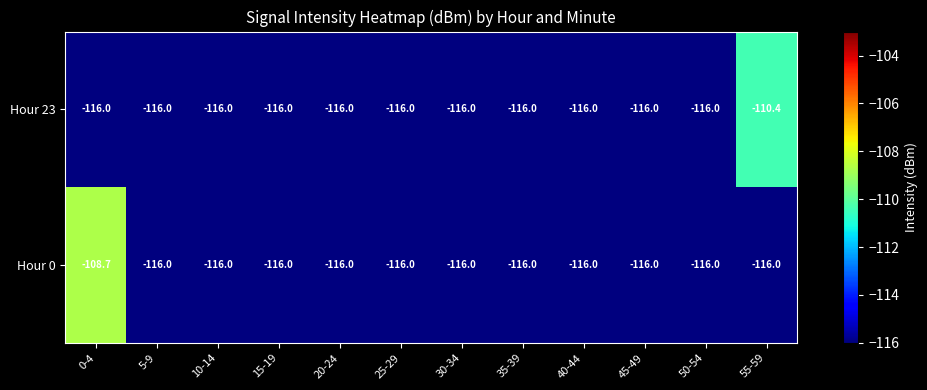

What is the sum of the Hour 23 values at 0-4 and 20-24?

-232.0